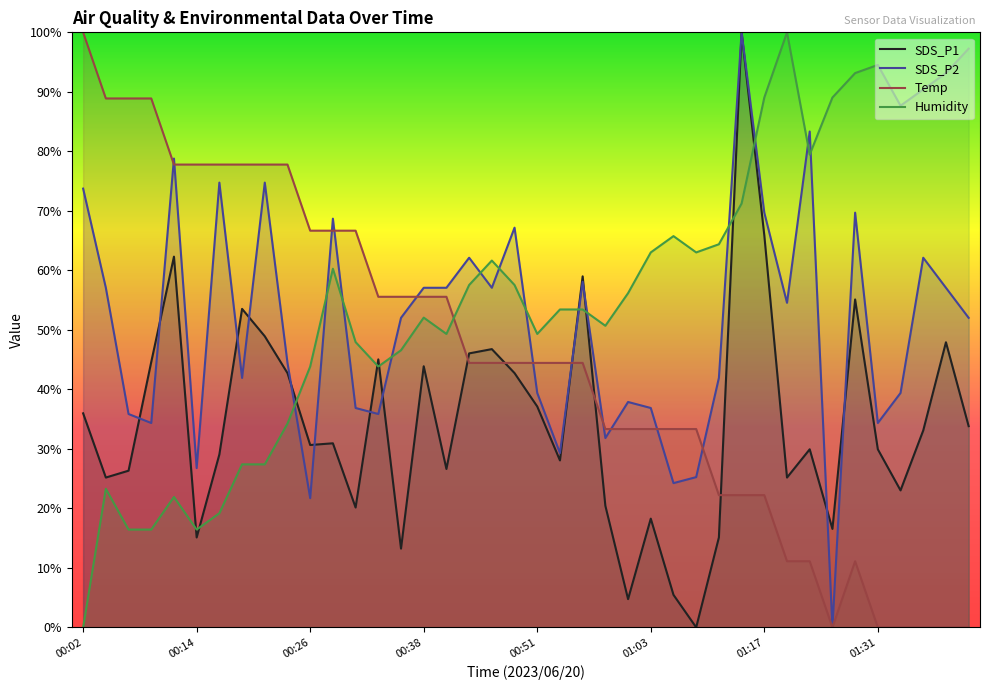

What position from the left is 01:34?

37